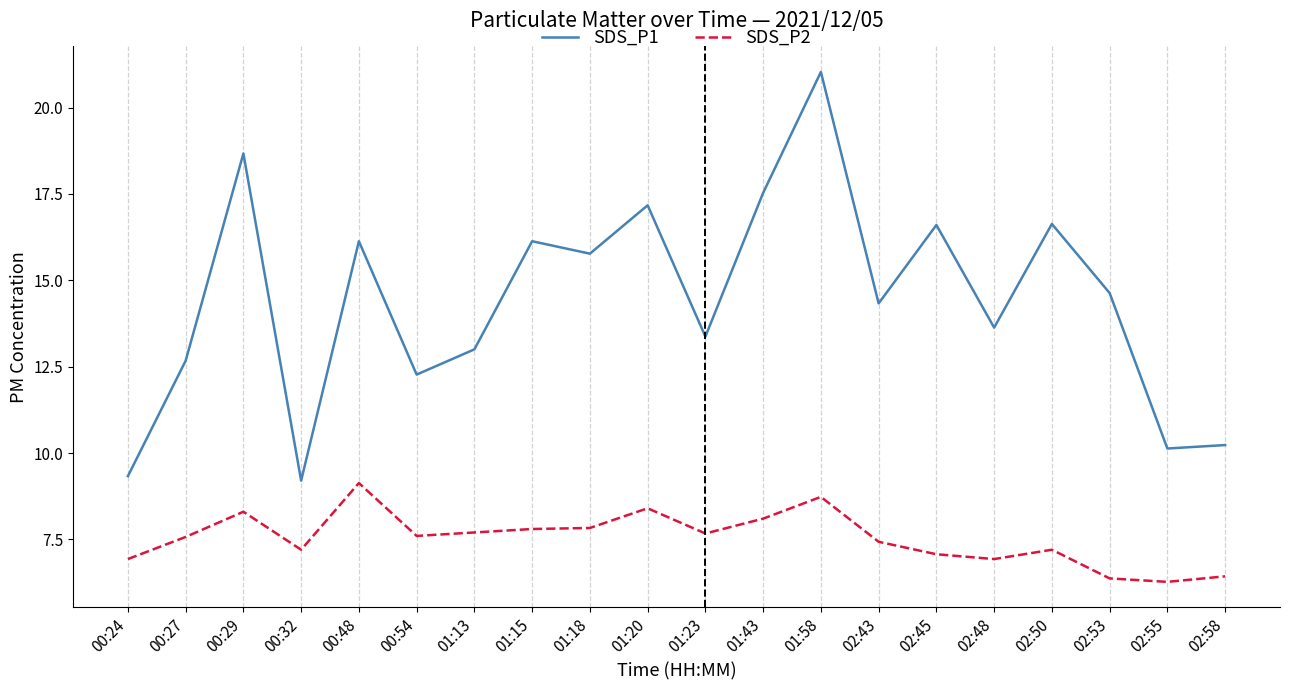

What is the approximate value of SDS_P2 at 02:45?

7.1